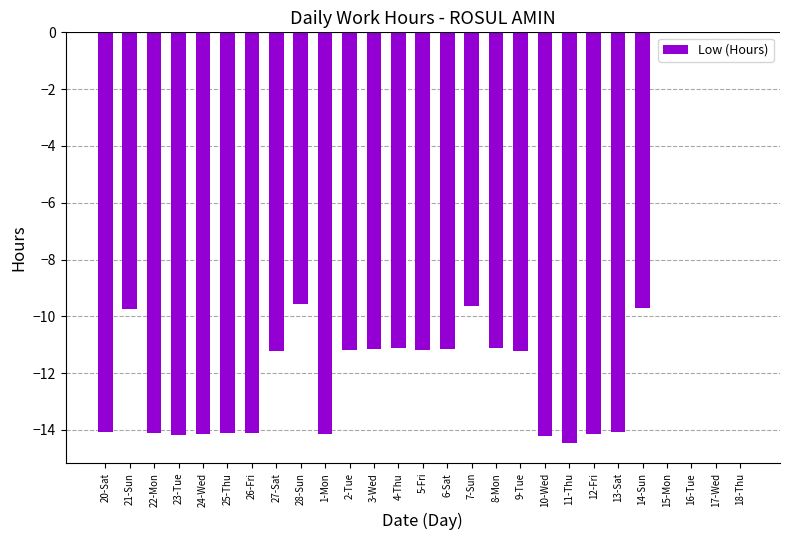

What is the sum of the values at 5-Fri and 3-Wed?

-22.3